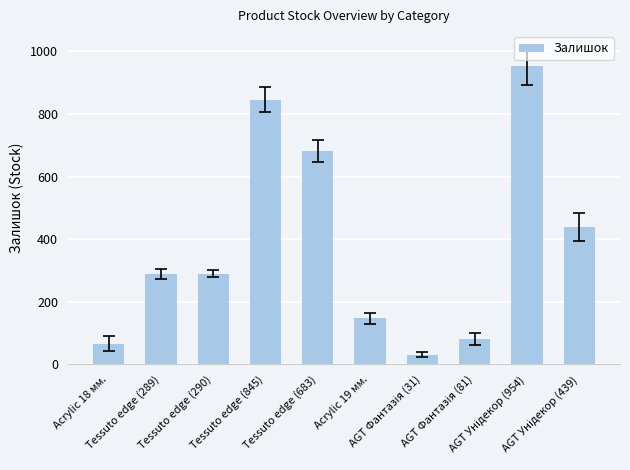

What is the value of the 7th bar from the left?

31.0